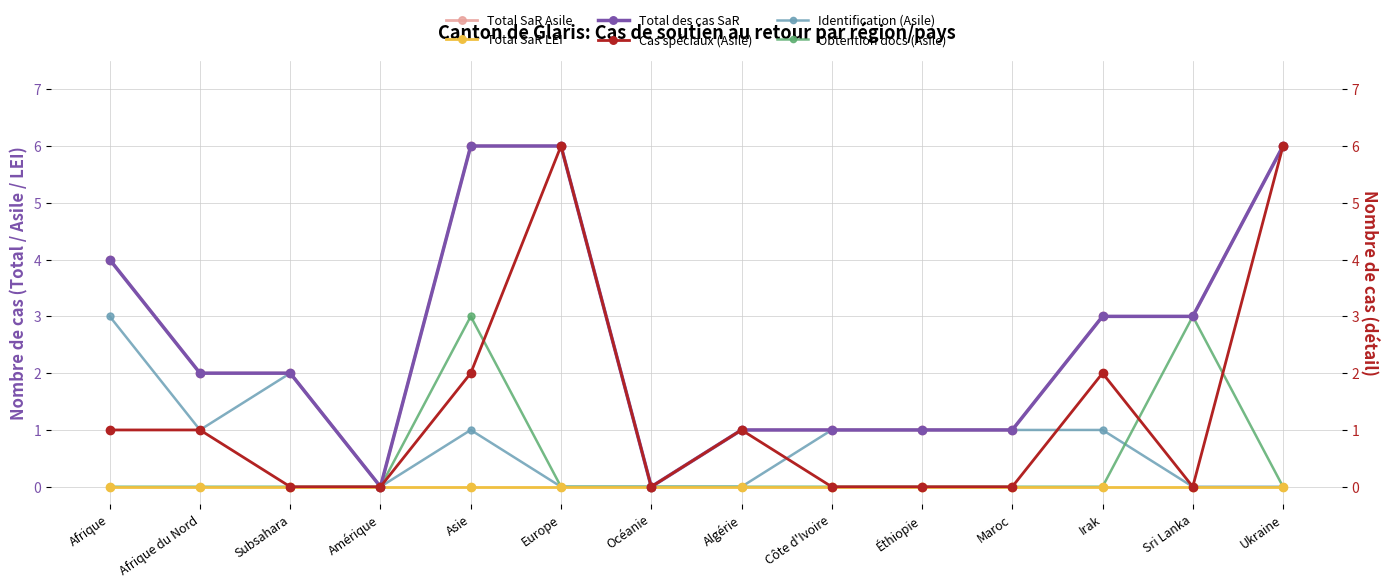

Count the number of categories in the chart.

14